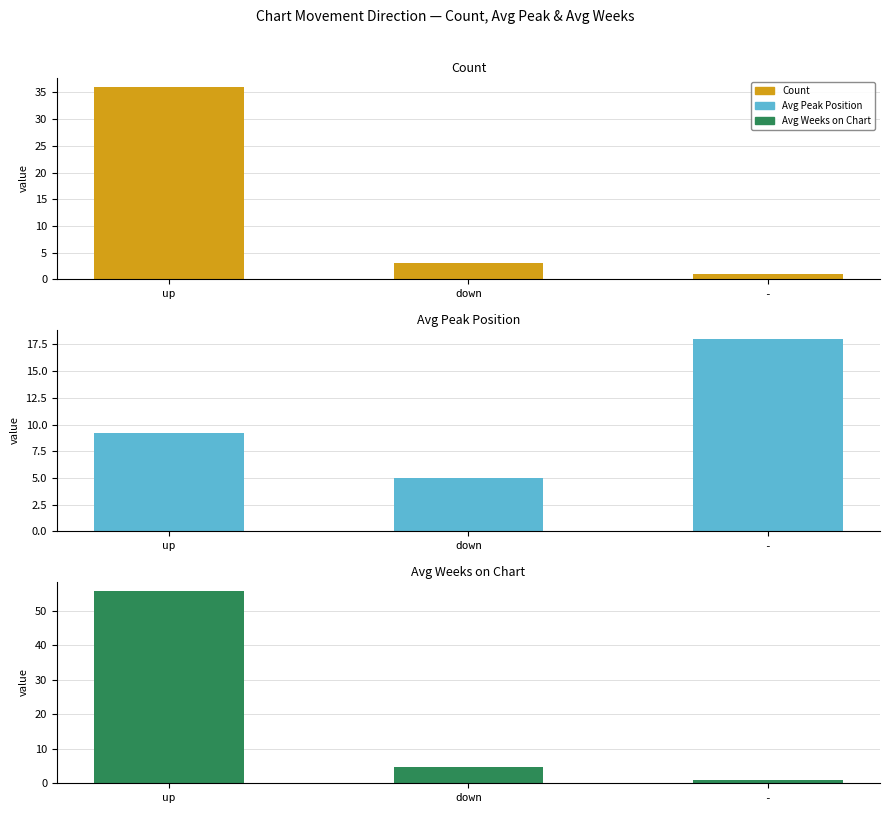

How many groups of bars are there?

3